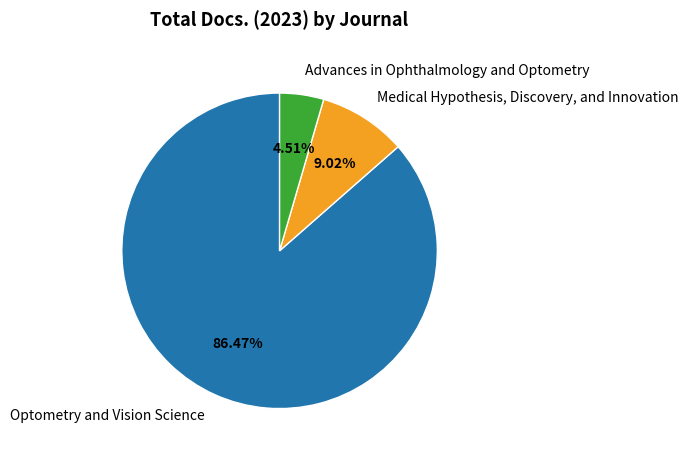

Which has a higher value, Medical Hypothesis, Discovery, and Innovation or Advances in Ophthalmology and Optometry?

Medical Hypothesis, Discovery, and Innovation